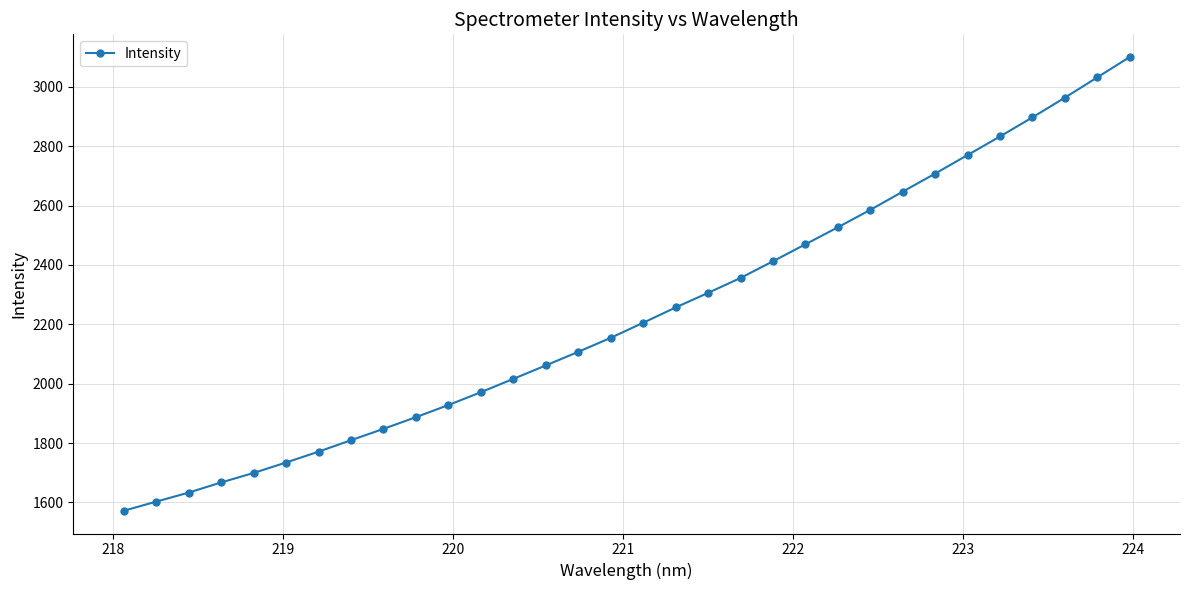

True or false: there are more than 2 points higher than both neighbors.

False